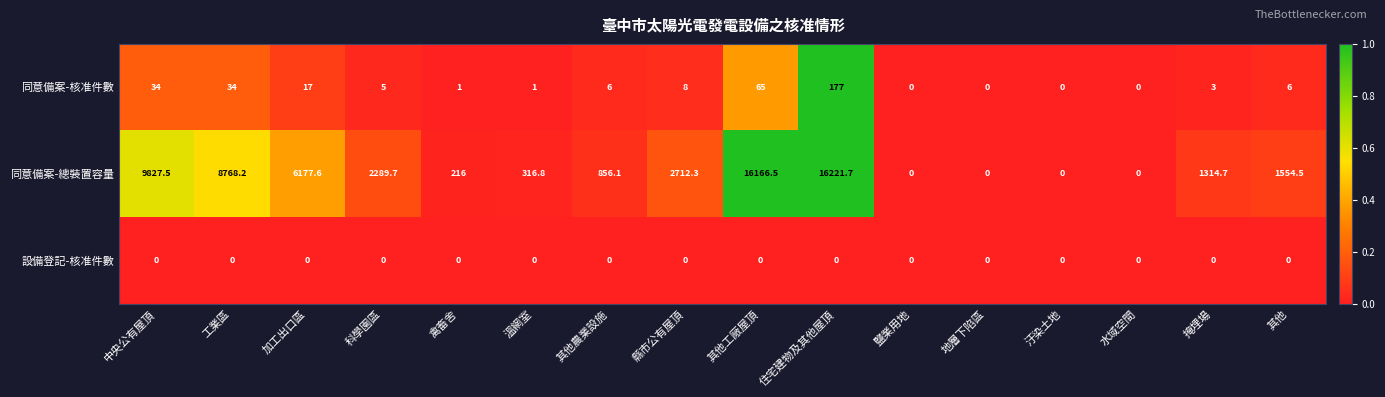

The 同意備案-總裝置容量 series shows 8255.2 at 住宅建物及其他屋頂. True or false?

False